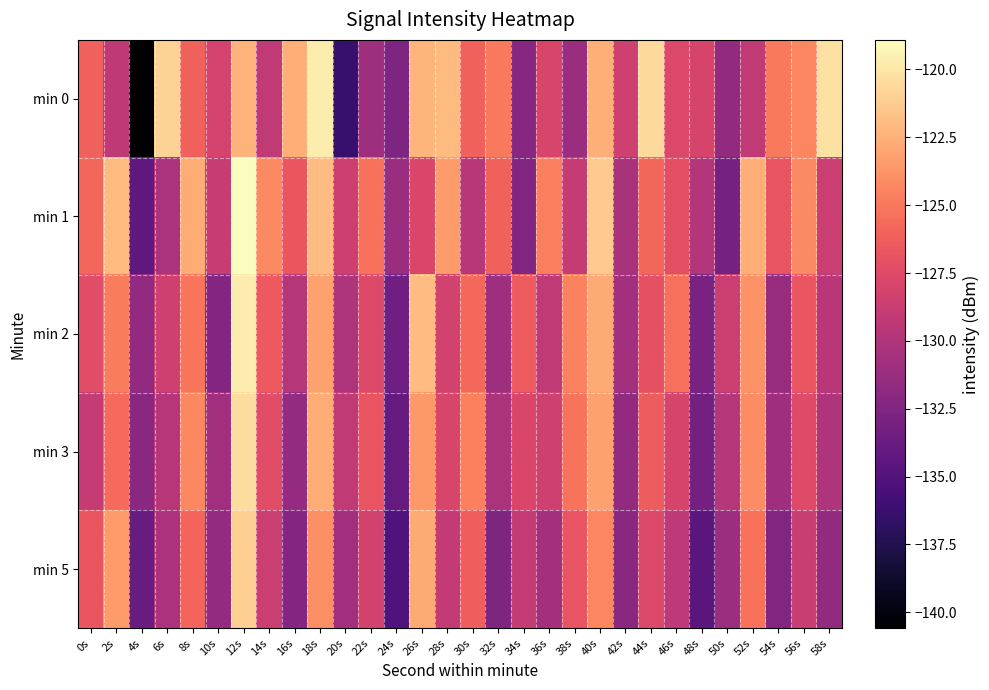

What is the smallest value displayed?

-140.6